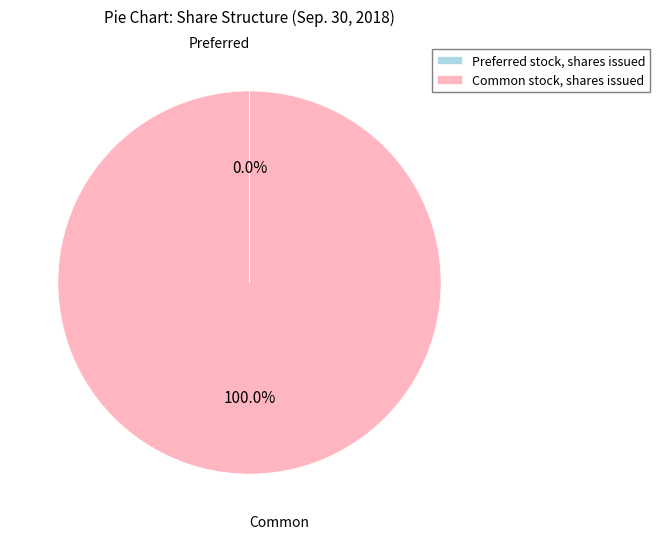

Which slice is the largest?

Common stock, shares issued